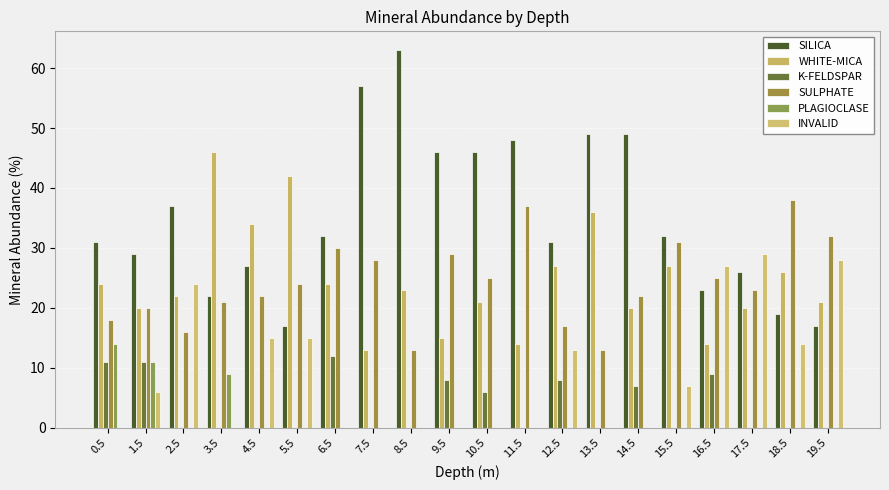

How many groups of bars are there?

20